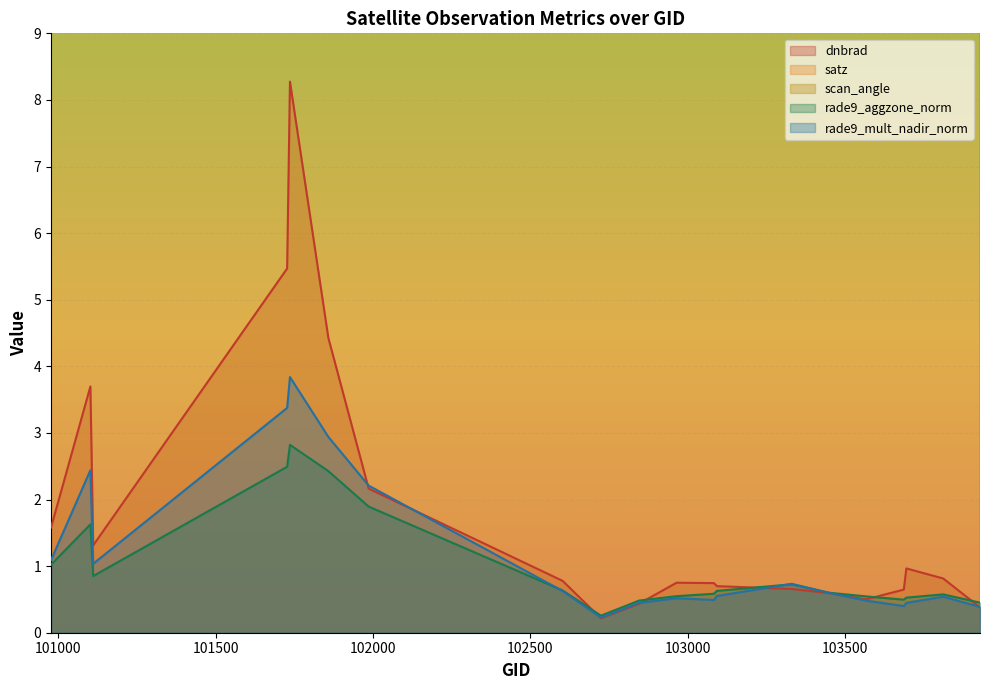

What is the lowest value of the rade9_aggzone_norm series?

0.3